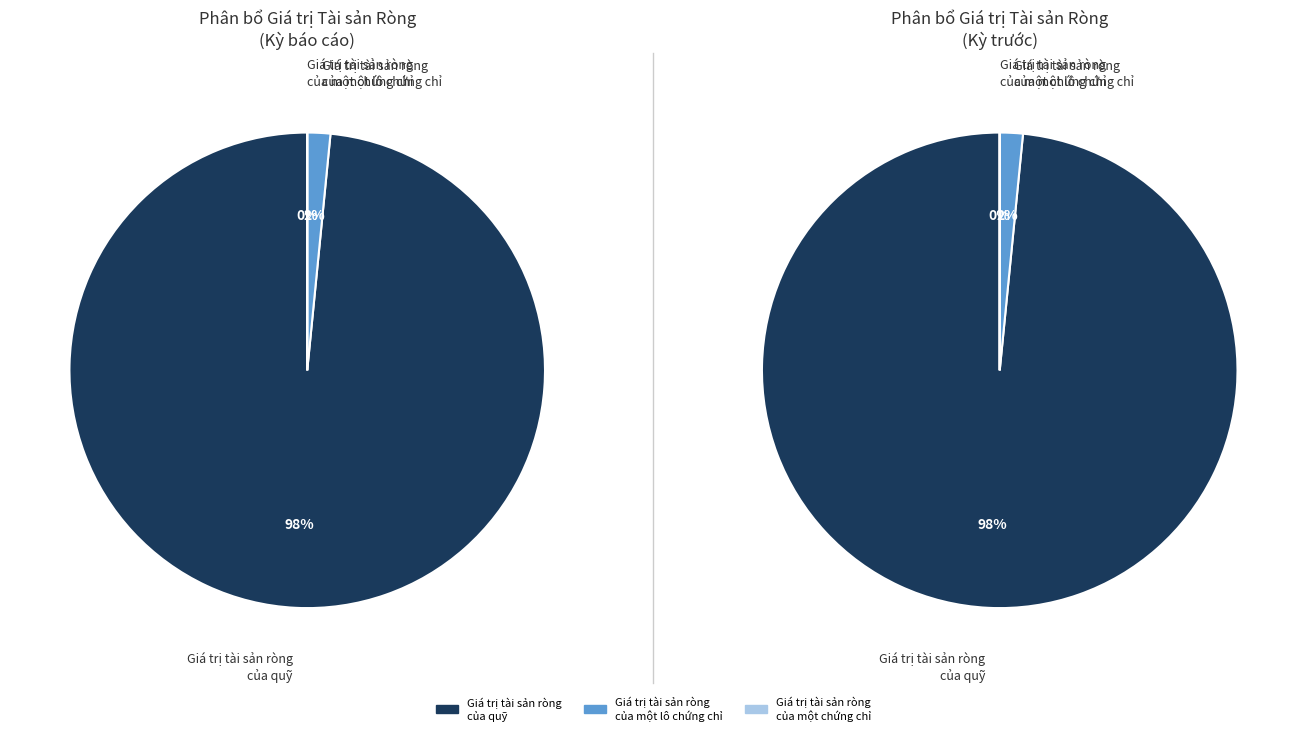

What is the majority slice?

Giá trị tài sản ròng của quỹ